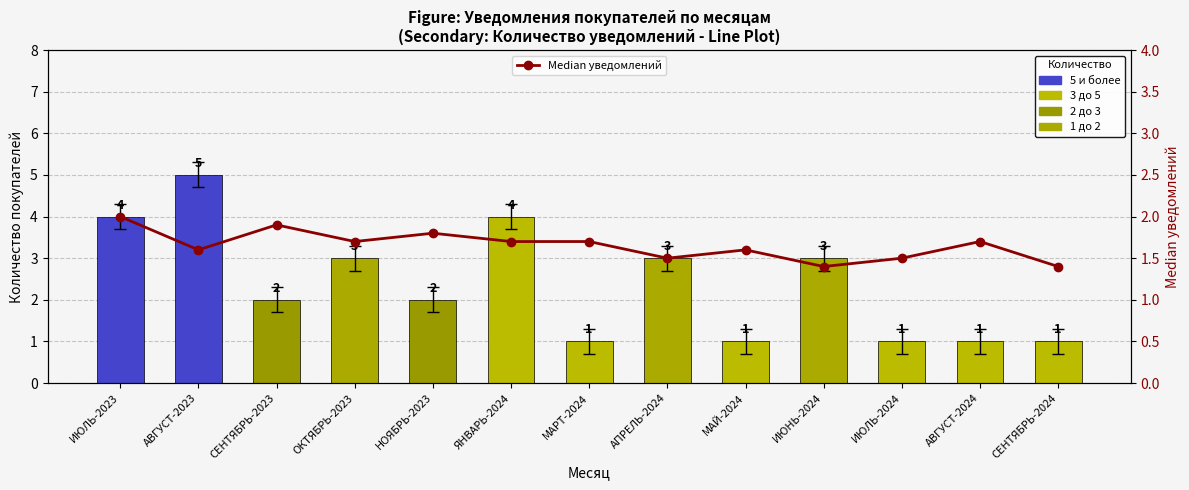

List the series in order of their overall mean, lowest first.

Median уведомлений, Количество покупателей